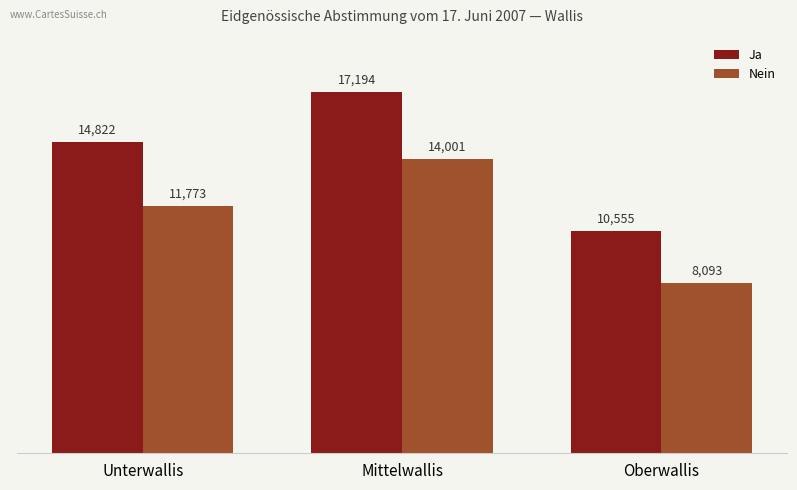

Reading right to left, what are all the values shown in this chart?

Ja: Oberwallis=10555	Mittelwallis=17194	Unterwallis=14822
Nein: Oberwallis=8093	Mittelwallis=14001	Unterwallis=11773